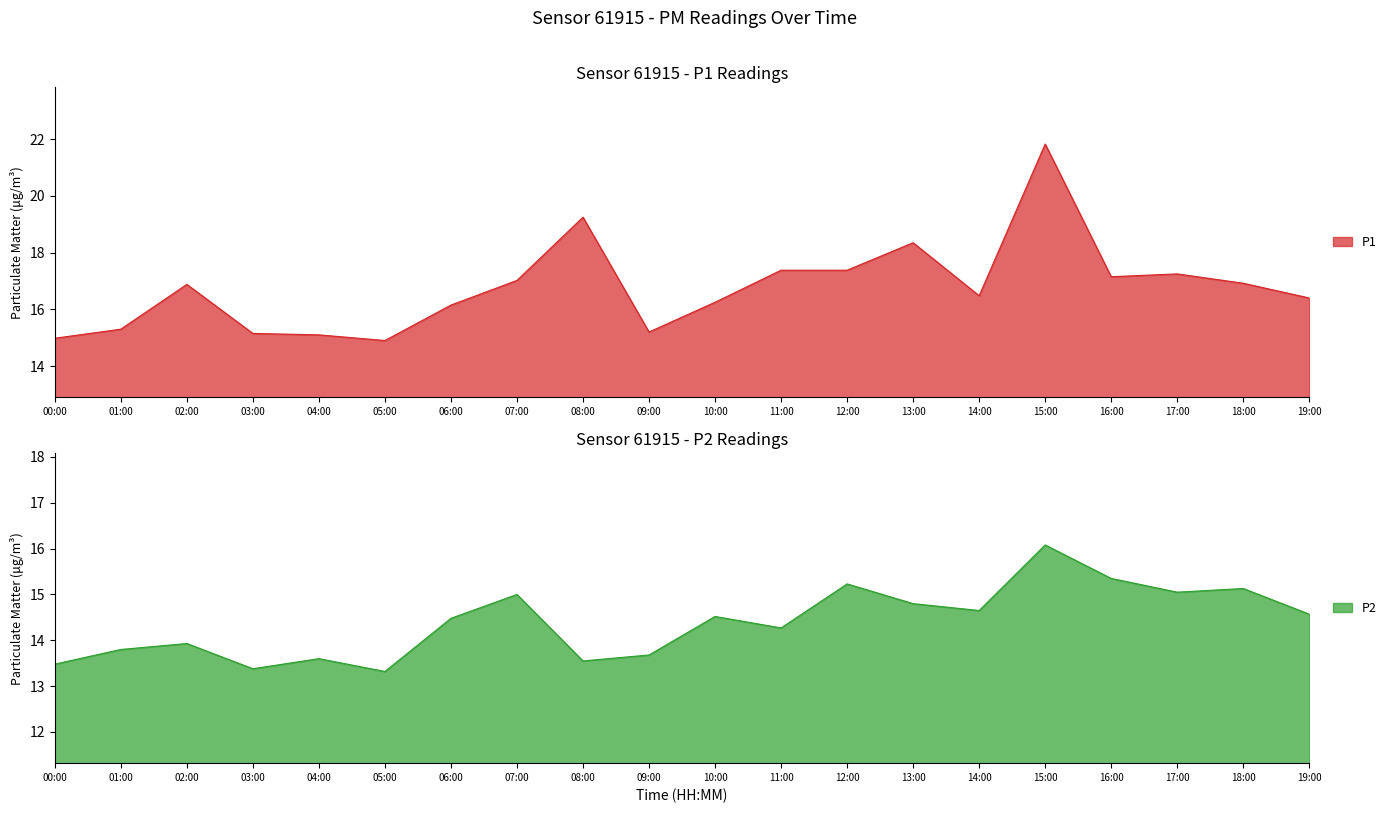

Reading left to right, what are all the values shown in this chart?

P1: 15.0	15.3	16.9	15.2	15.1	14.9	16.1	17.0	19.2	15.2	16.2	17.4	17.4	18.4	16.5	21.8	17.1	17.2	16.9	16.4
P2: 13.5	13.8	13.9	13.4	13.6	13.3	14.5	15.0	13.6	13.7	14.5	14.3	15.2	14.8	14.7	16.1	15.3	15.1	15.1	14.6